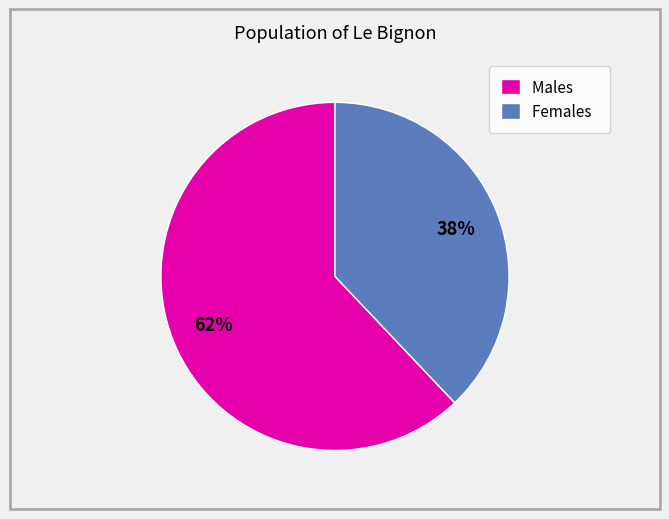

Is there any slice that represents more than half of the pie?

Yes